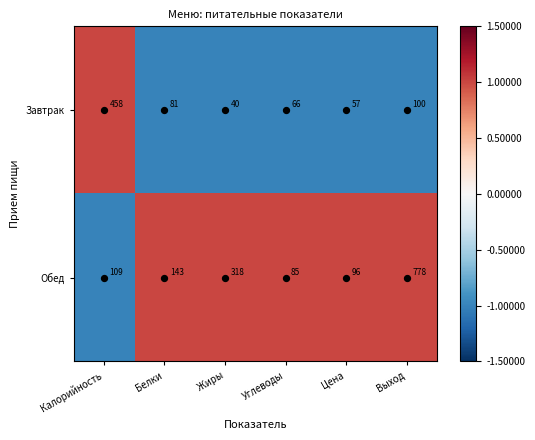

The value of Завтрак at Углеводы is 32. True or false?

False